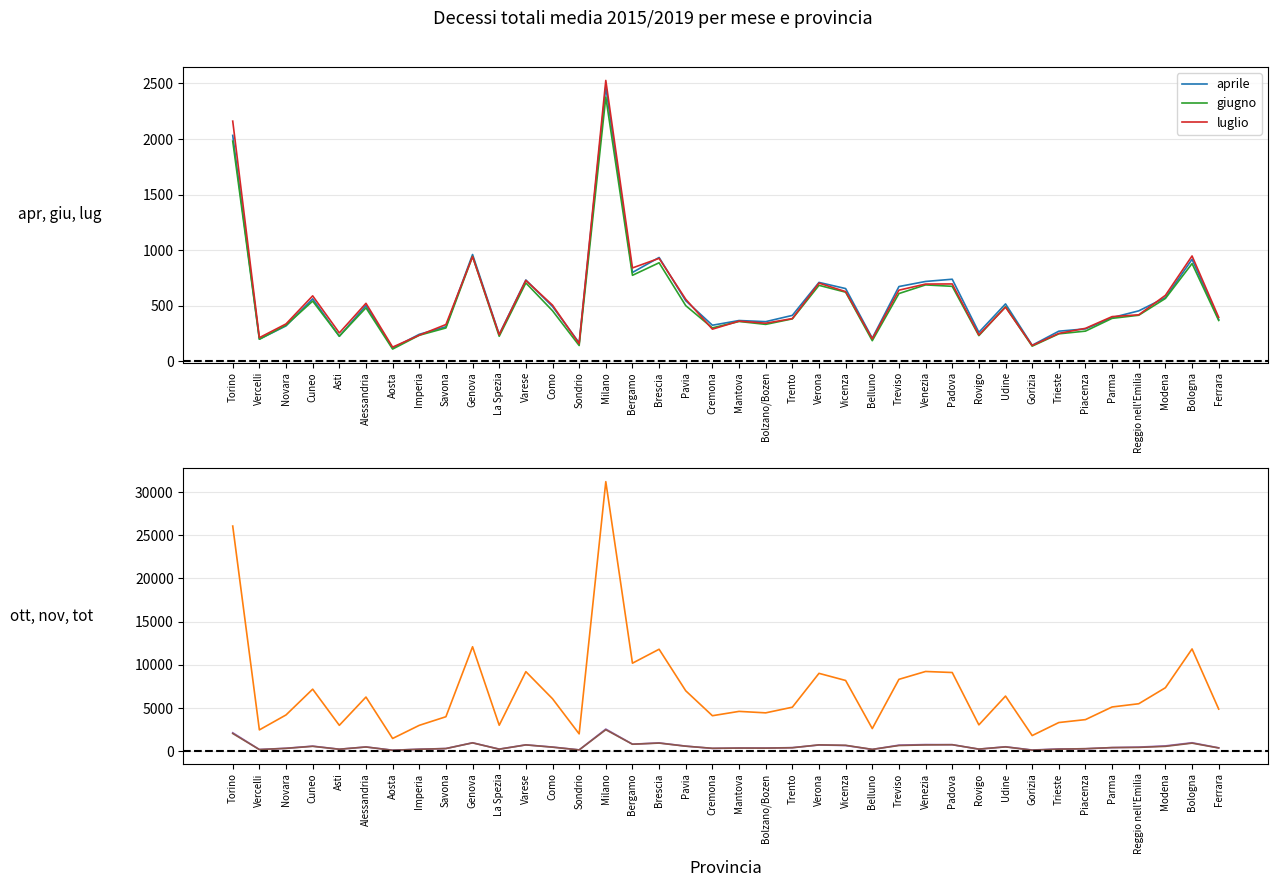

In aprile, how many points are lower than both neighbors (excluding endpoints)?

11